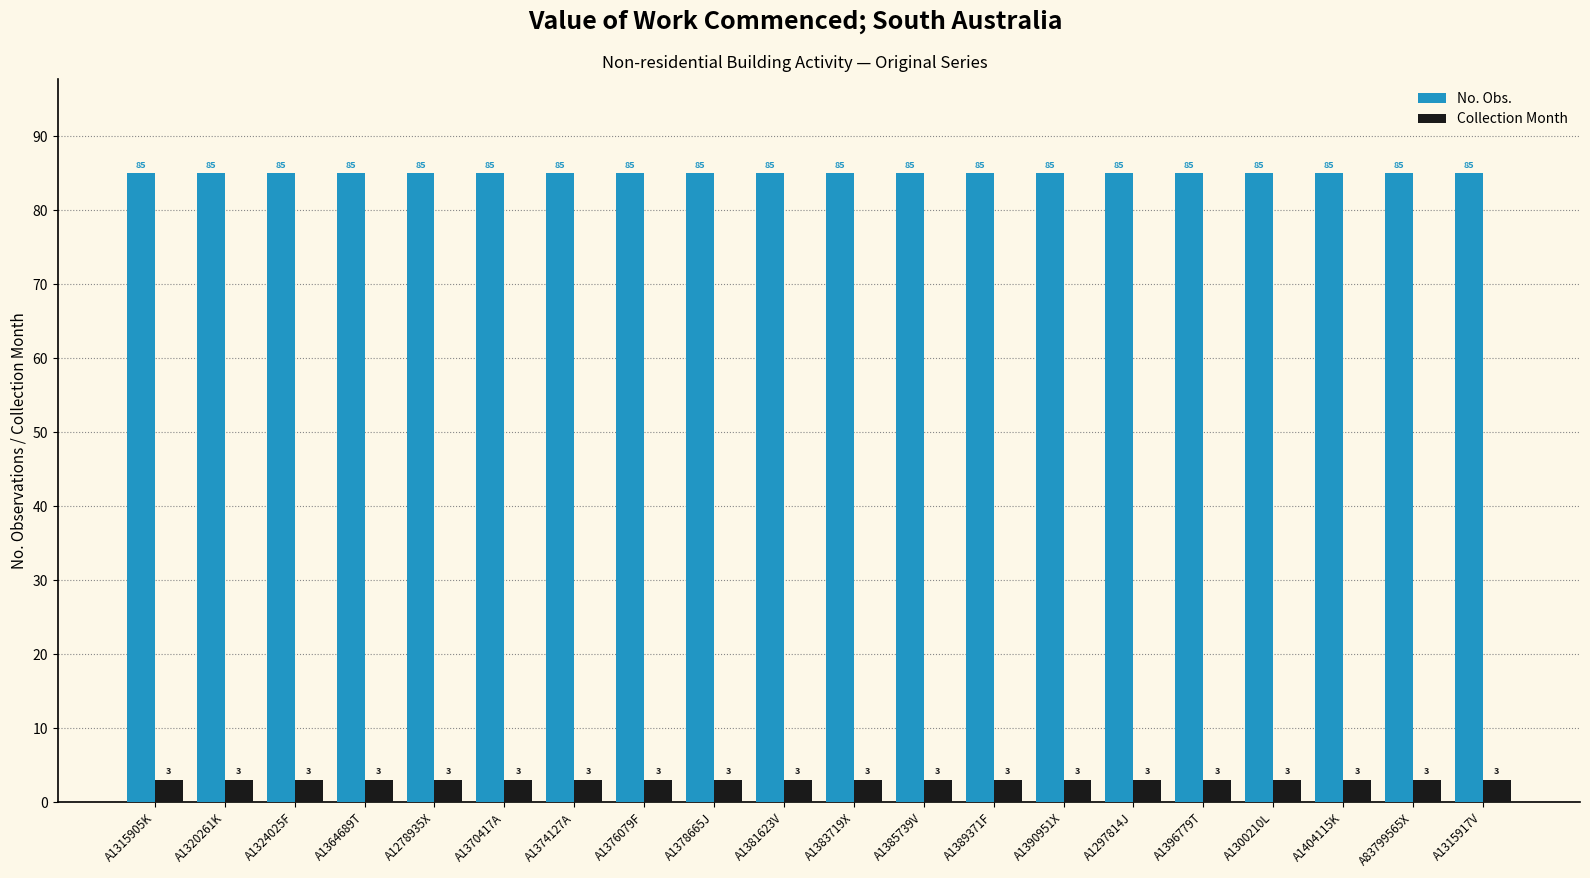

What position from the left is A1381623V?

10